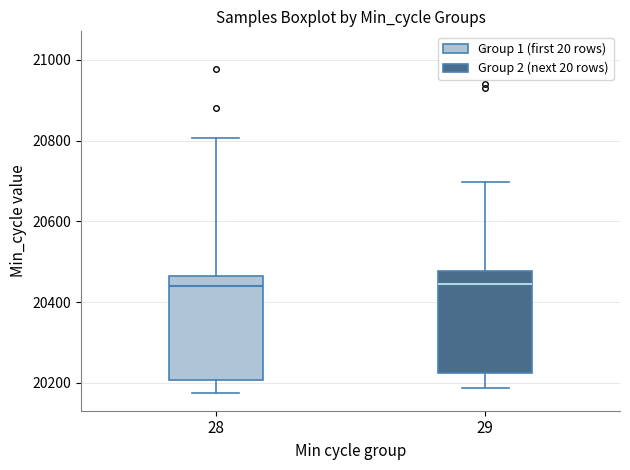

Reading left to right, transcribe this box plot: for each box, give where its median line is, the range the box spans, and where its two whiskers end, as read against the y-axis. The values are not printed on the chart, so give them approximately, as read against the axis.

28: median 20440, box 20200 to 20460, whiskers 20180 to 20800
29: median 20440, box 20220 to 20480, whiskers 20180 to 20700